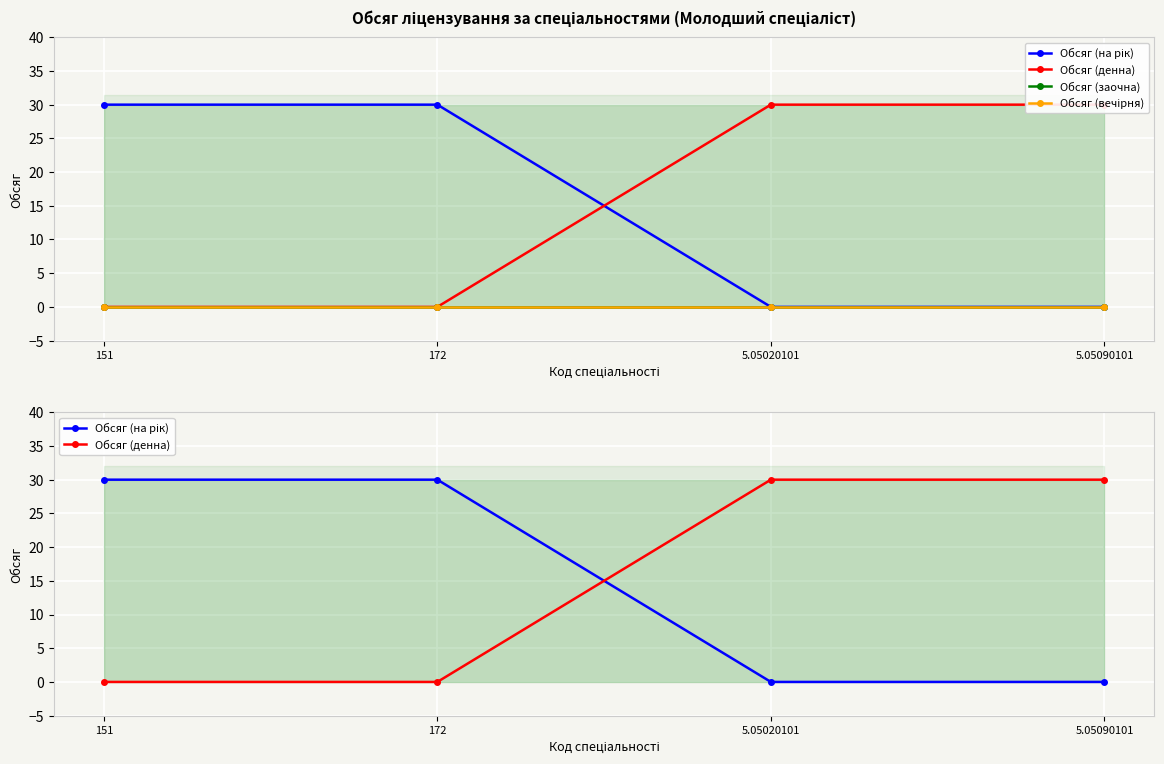

What is the value of the Обсяг (на рік) point at the 2nd from the left?

30